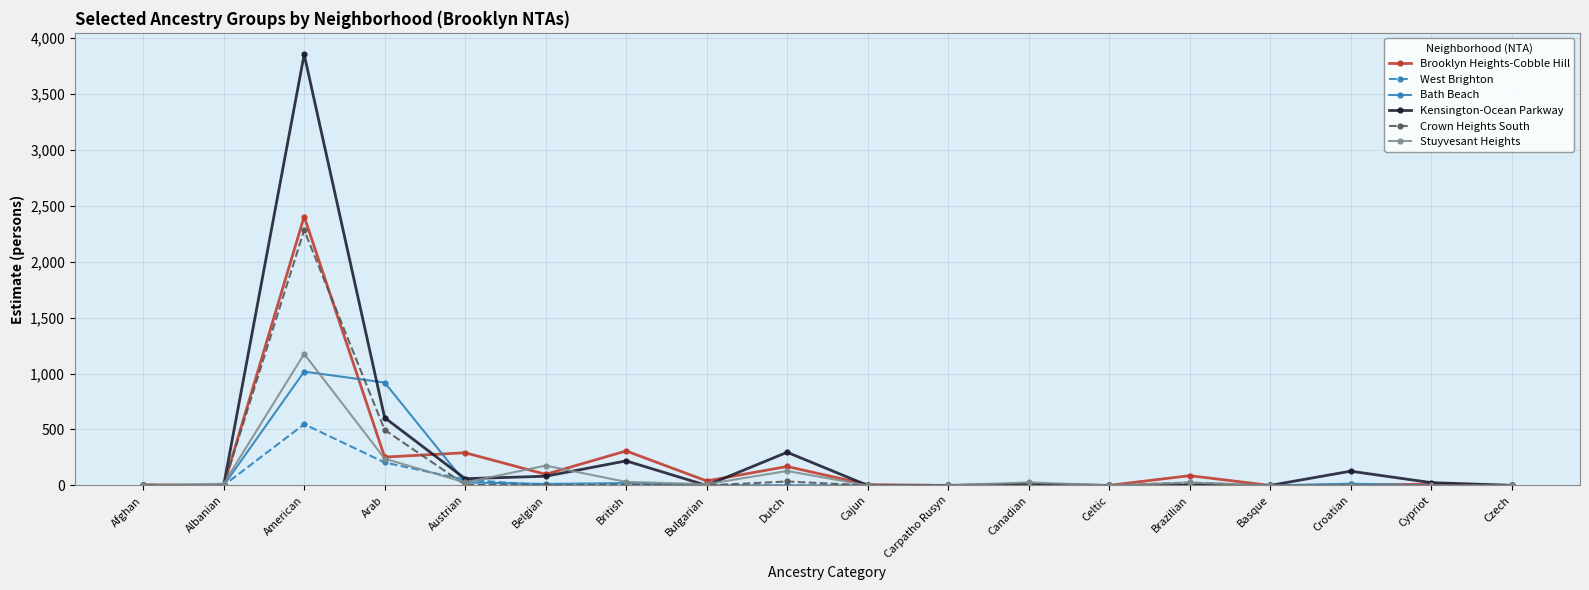

What are all the series names shown in the legend?

Brooklyn Heights-Cobble Hill, West Brighton, Bath Beach, Kensington-Ocean Parkway, Crown Heights South, Stuyvesant Heights